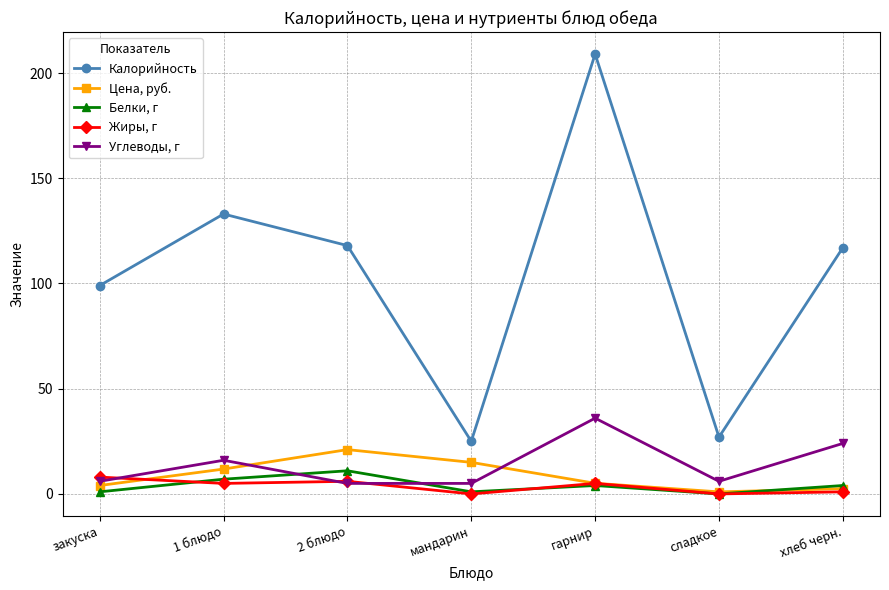

What is the difference between the maximum and second lowest values in the Калорийность series?

182.0